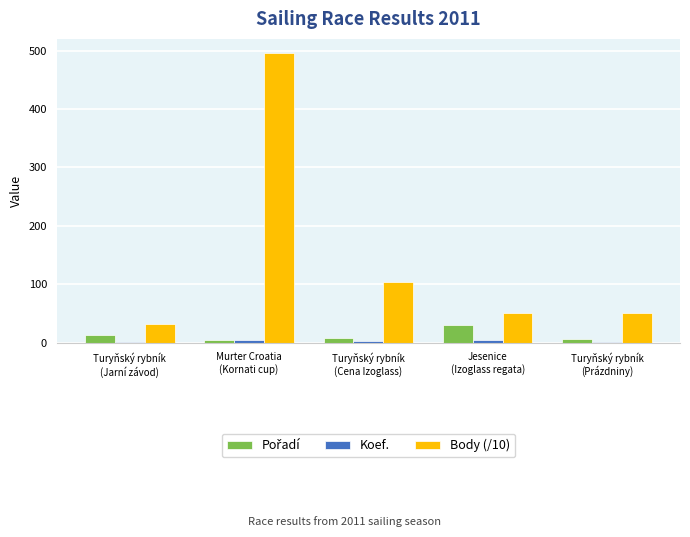

Count the number of data series in this chart.

3